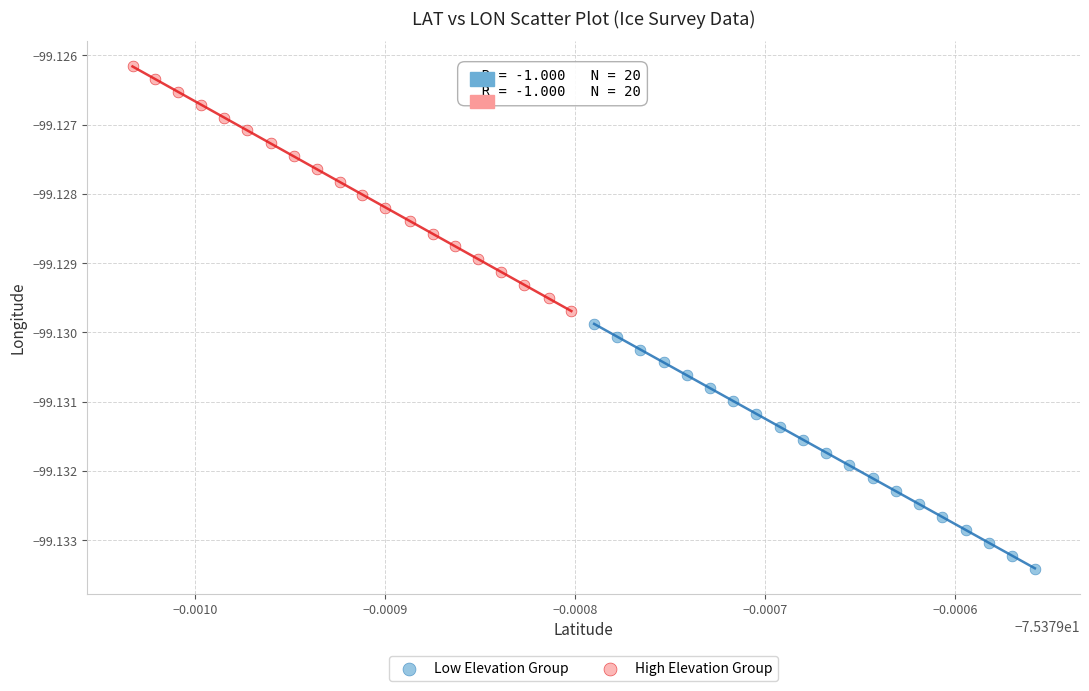

What are all the series names shown in the legend?

Low Elevation Group, High Elevation Group